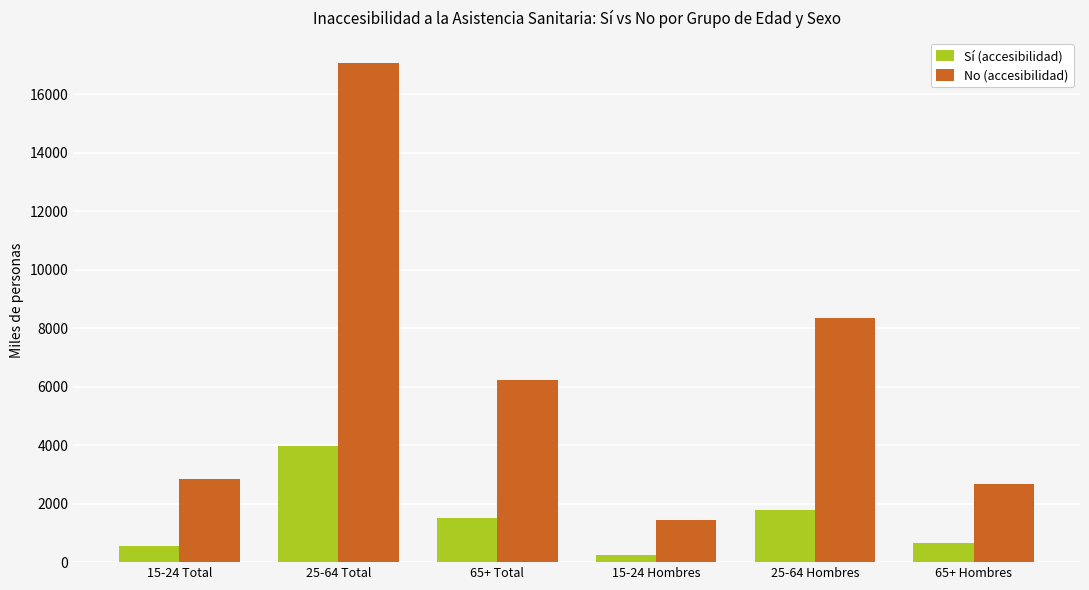

At which category is the sum across all series the highest?

25-64 Total